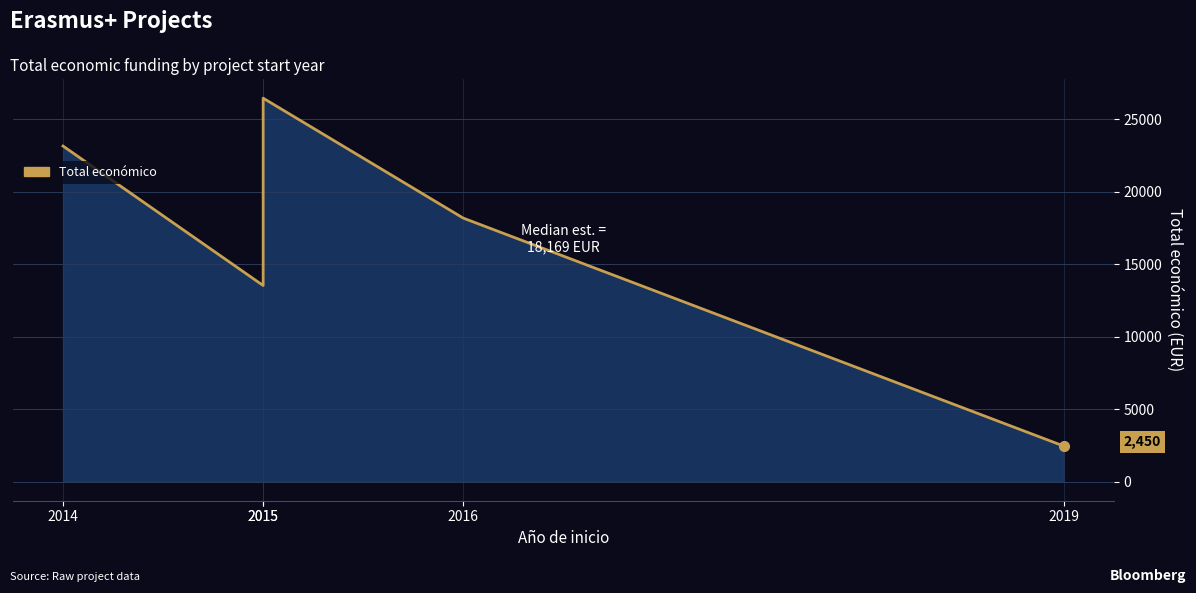

Where is the data nearest to the value 14446?

2015